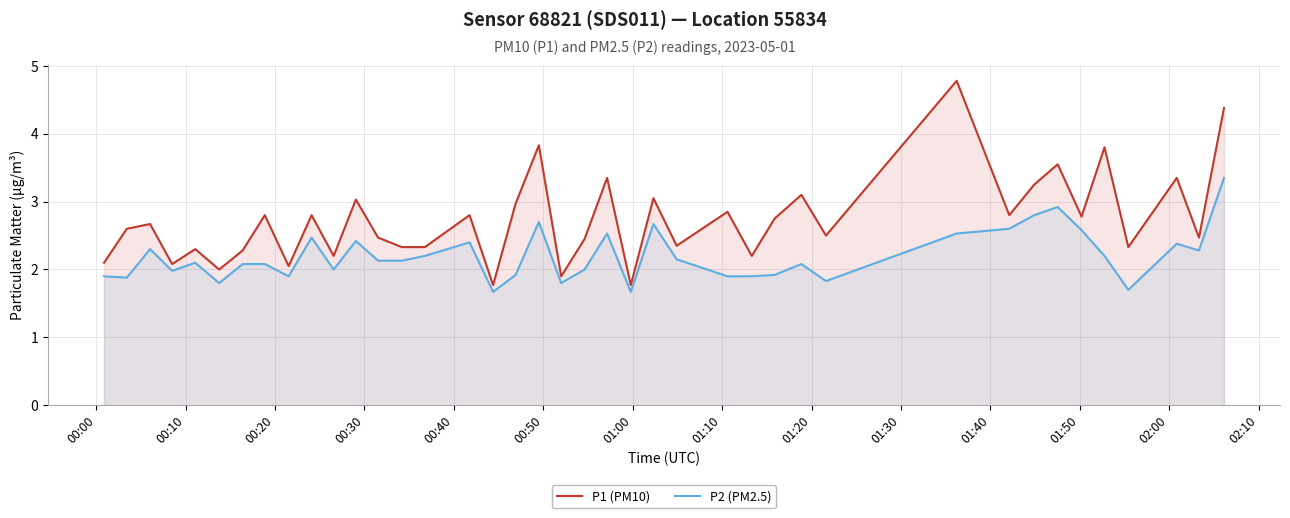

How many values in the P2 (PM2.5) series exceed 2?

24